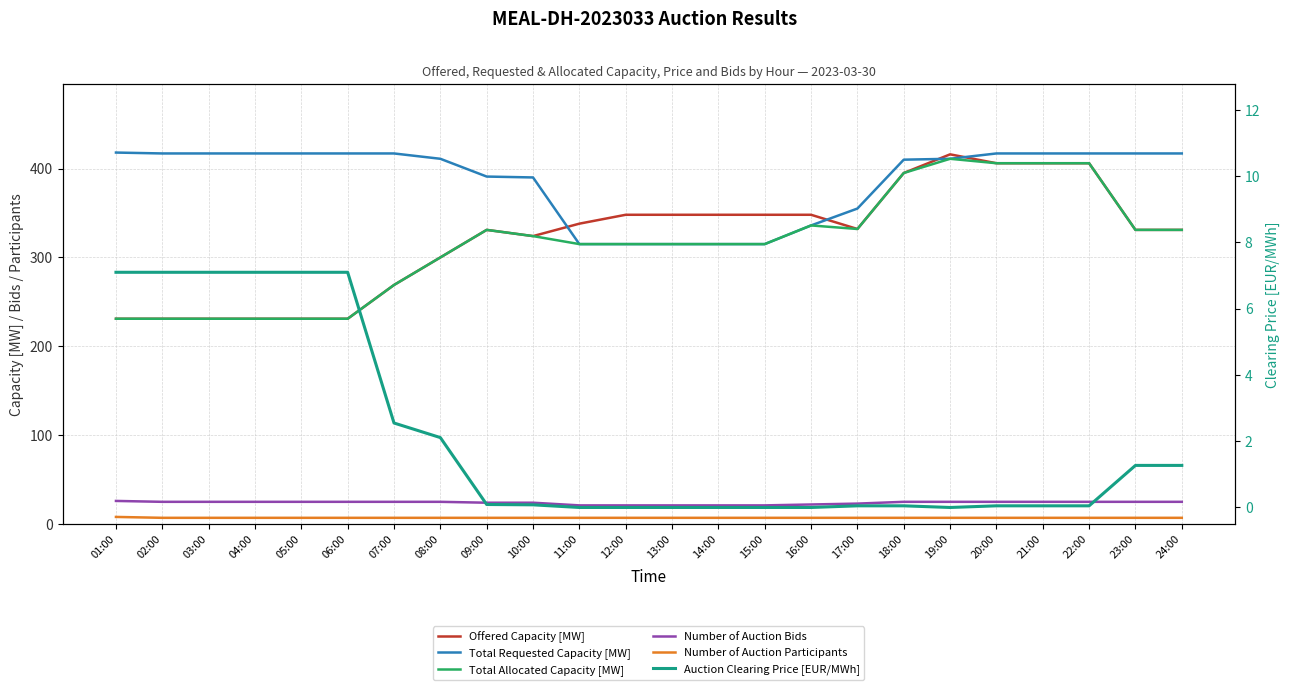

True or false: Offered Capacity [MW] and Total Allocated Capacity [MW] cross at least once.

False